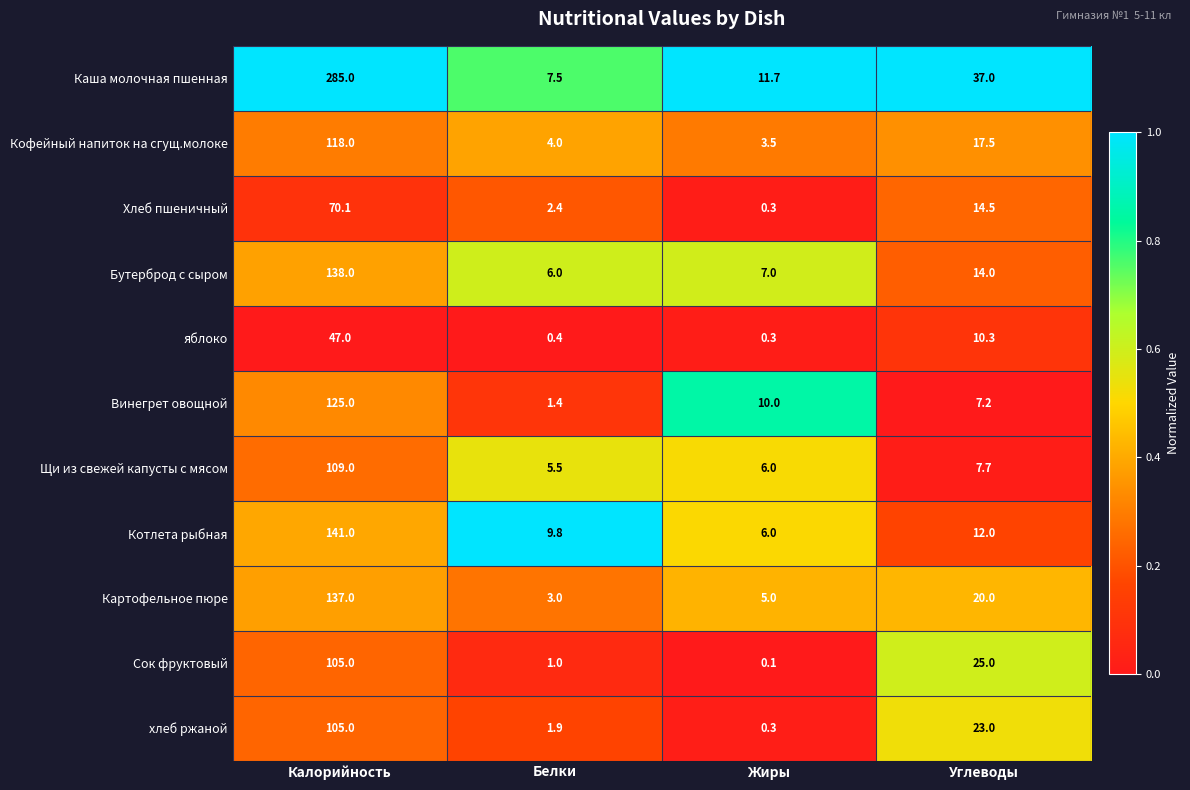

Where does the Щи из свежей капусты с мясом series first go above 7?

Калорийность